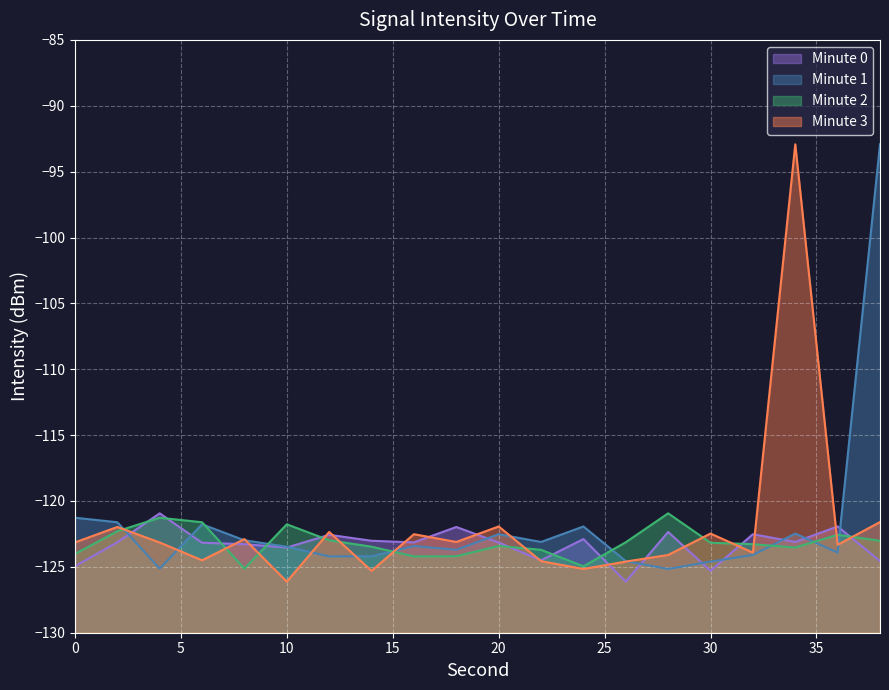

Reading left to right, what are all the values shown in this chart?

minute_0: -125.0	-123.1	-120.9	-123.2	-123.3	-123.5	-122.6	-123.0	-123.1	-122.0	-123.2	-124.5	-122.9	-126.1	-122.3	-125.3	-122.5	-123.1	-121.9	-124.6
minute_1: -121.3	-121.6	-125.1	-121.8	-123.0	-123.5	-124.2	-124.2	-123.4	-123.7	-122.5	-123.1	-121.9	-124.6	-125.2	-124.6	-124.1	-122.5	-123.9	-92.9
minute_2: -124.0	-122.3	-121.3	-121.6	-125.1	-121.8	-123.0	-123.5	-124.2	-124.2	-123.4	-123.7	-125.0	-123.1	-120.9	-123.2	-123.3	-123.5	-122.6	-123.0
minute_3: -123.1	-122.0	-123.2	-124.5	-122.9	-126.1	-122.3	-125.3	-122.5	-123.1	-121.9	-124.6	-125.2	-124.6	-124.1	-122.5	-123.9	-92.9	-123.3	-121.6